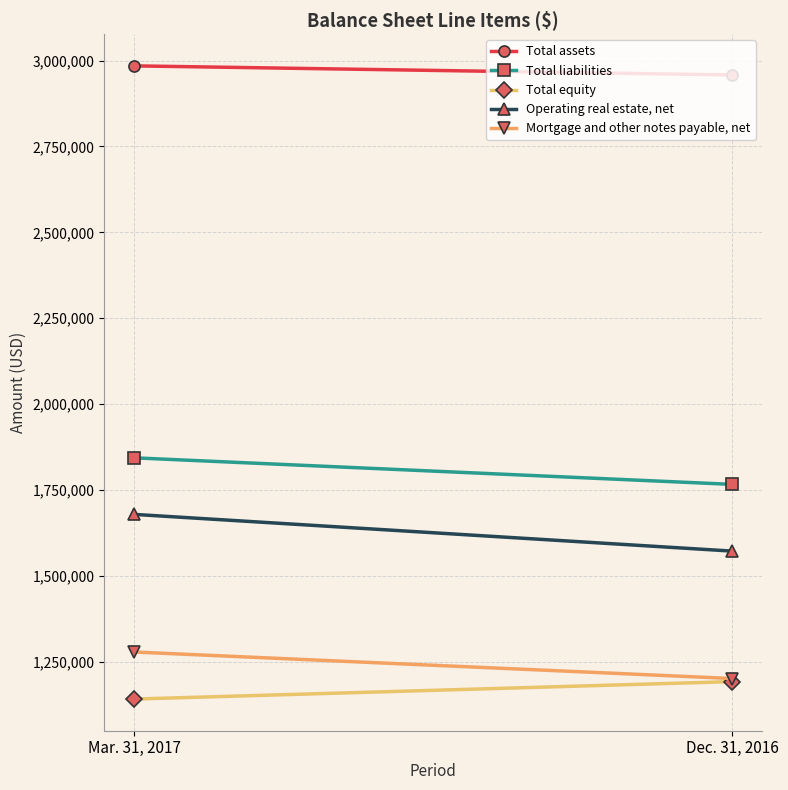

What value does the Total equity series have at Dec. 31, 2016, to the nearest 100?

1192000